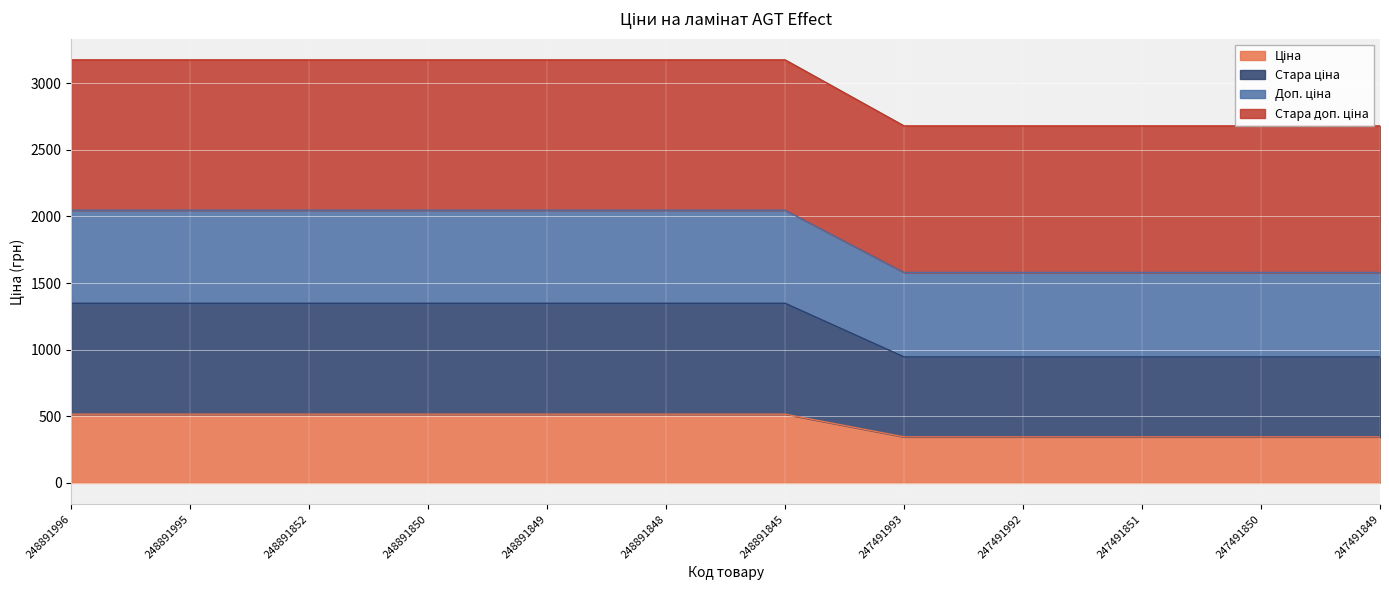

What is the total value across all series at 247491850?

2679.5